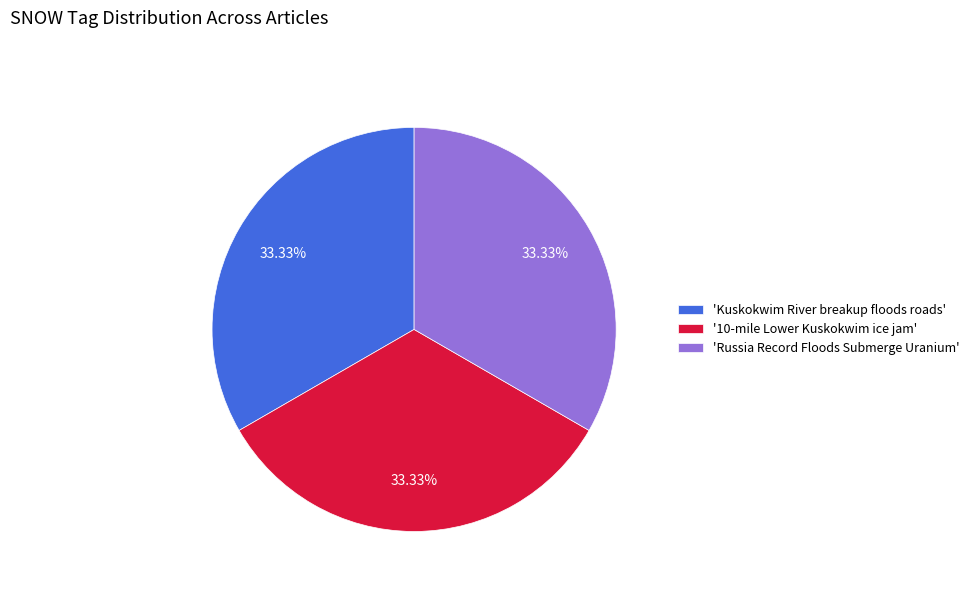

How many slices are in this pie chart?

3